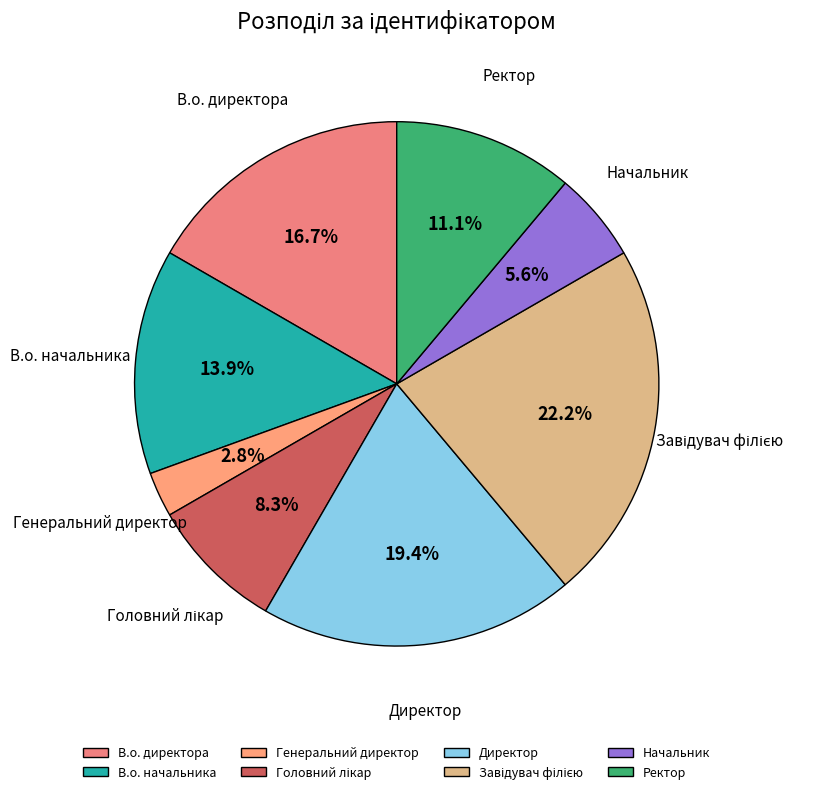

Does В.о. начальника account for over 50% of the chart?

No